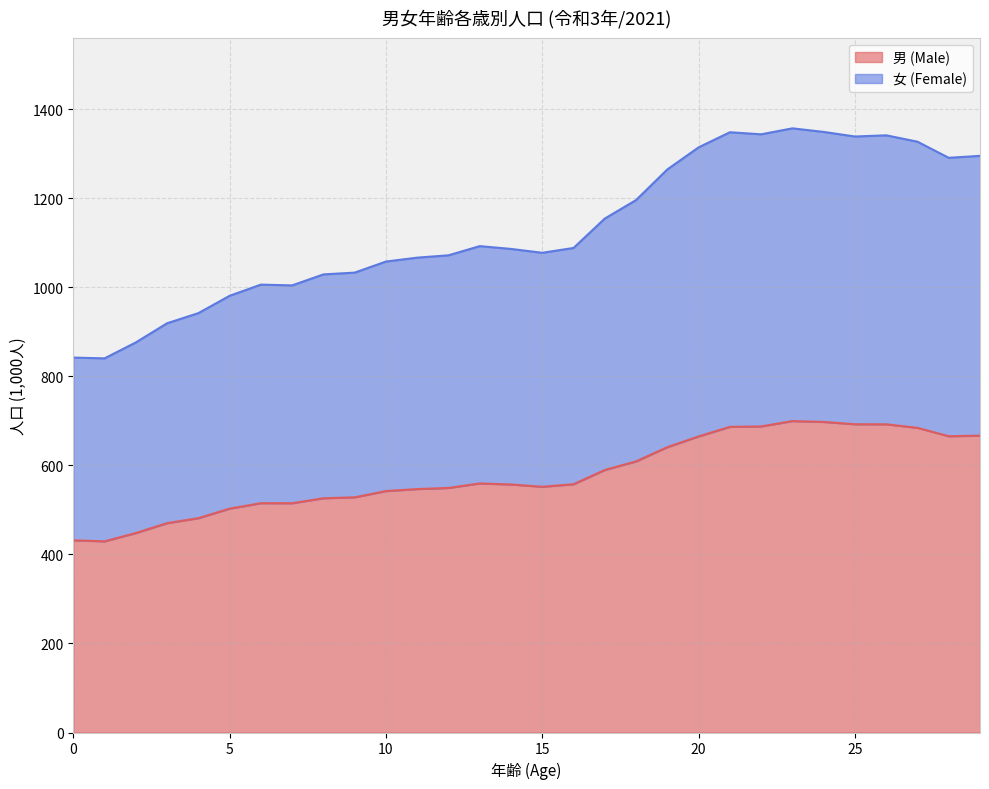

What is the highest value of the 男 (Male) series?

699.7